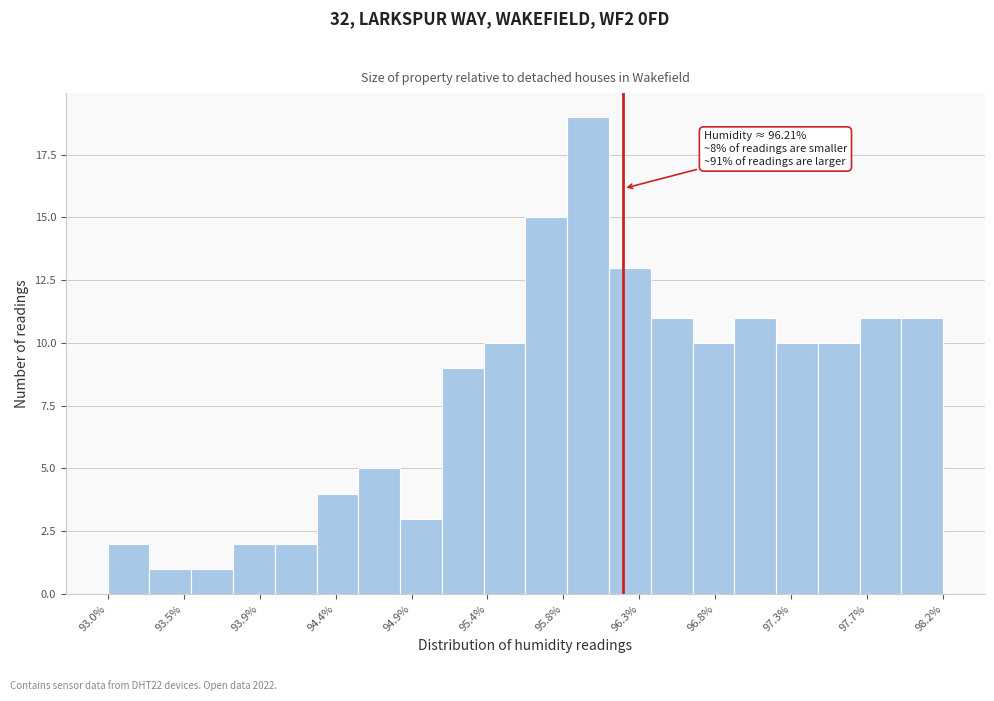

Which range on the x-axis has the tallest bar?

95.86 to 96.12